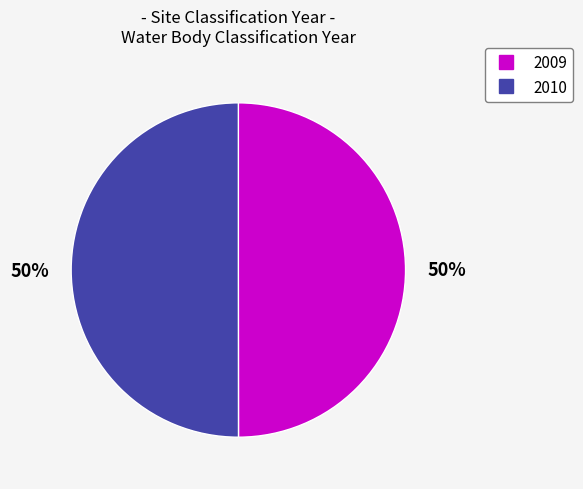

What is the ratio of the value at 2010 to the value at 2009?

1.0